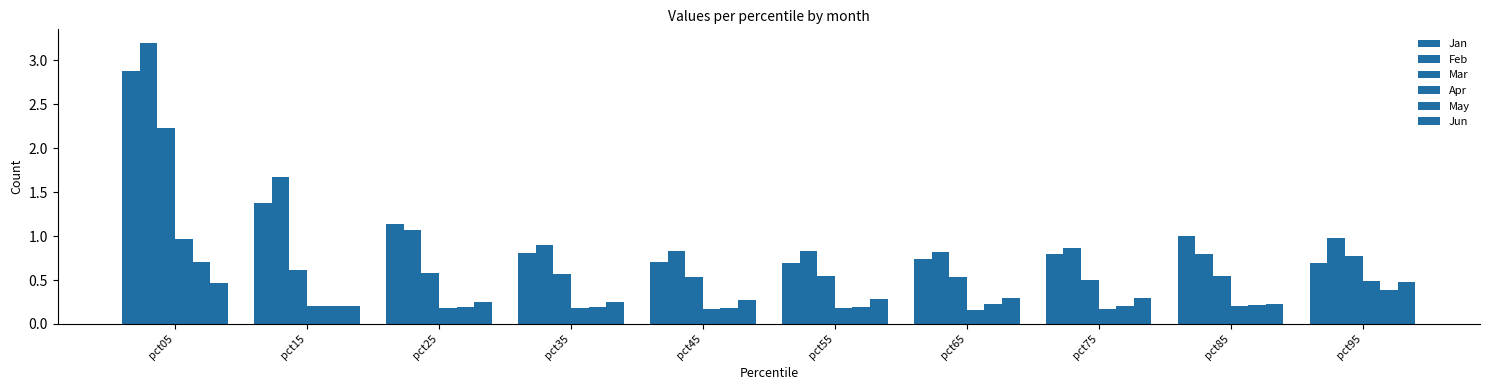

Between pct25 and pct75, which is larger?

pct25